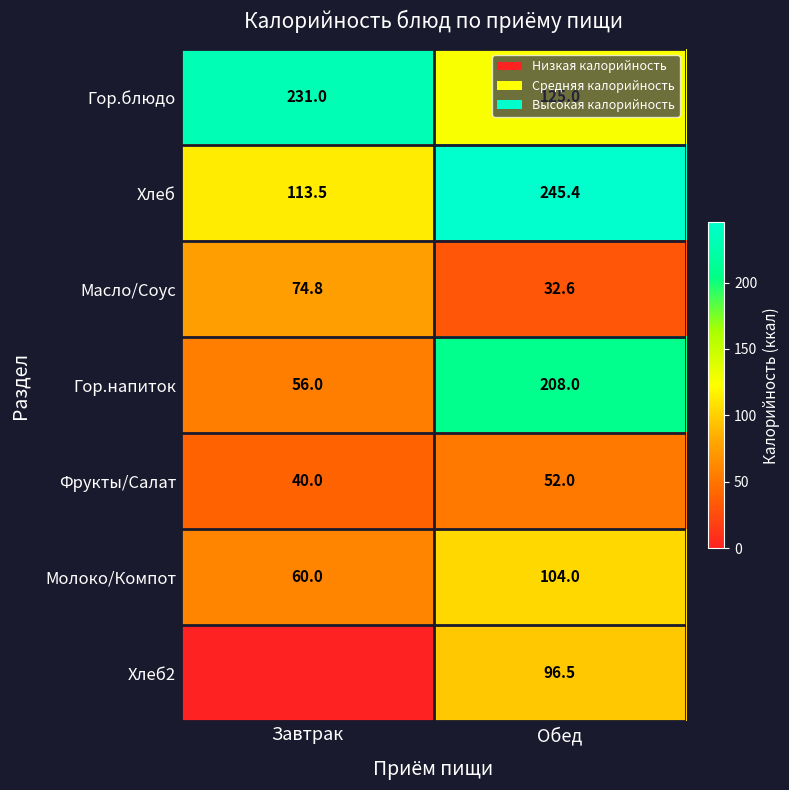

Which category has the lowest value in the Масло/Соус series?

Обед